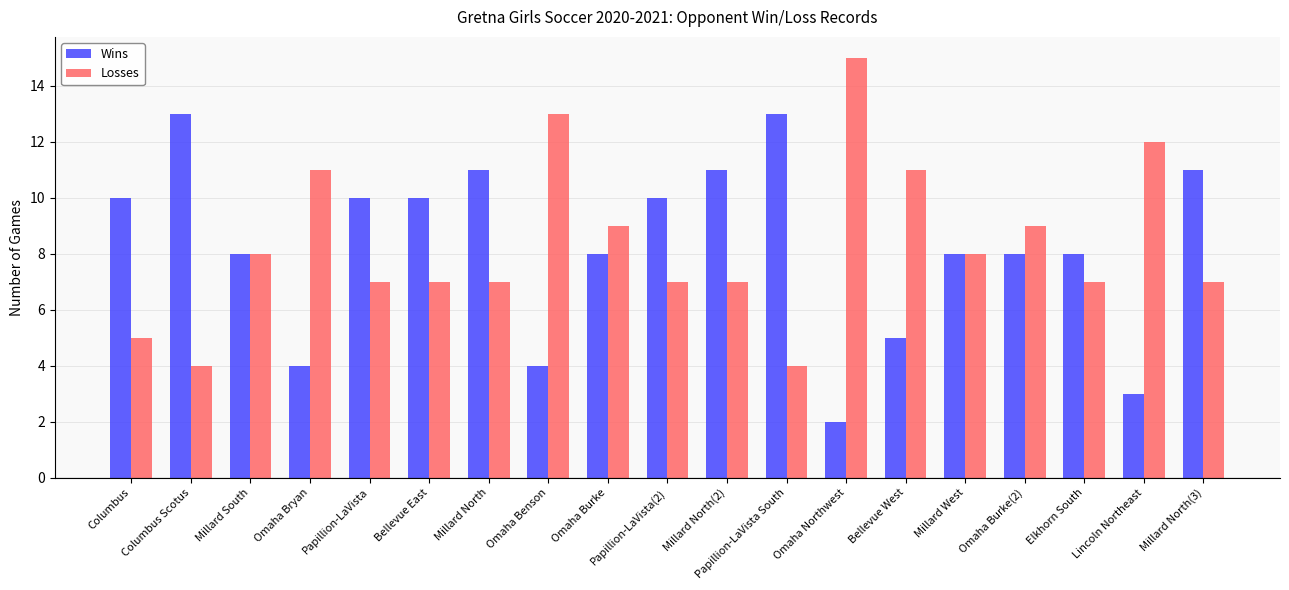

Are the bars grouped side by side (vs. stacked)?

Yes